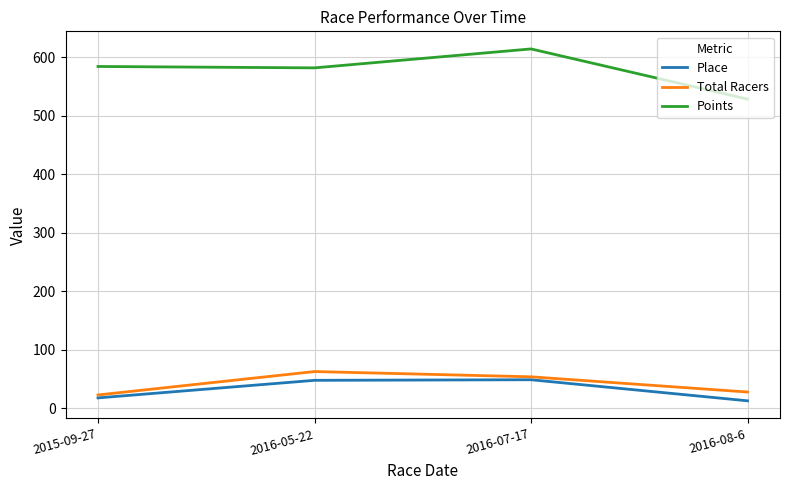

The value of Total Racers at 2016-08-6 is 28.0. True or false?

True